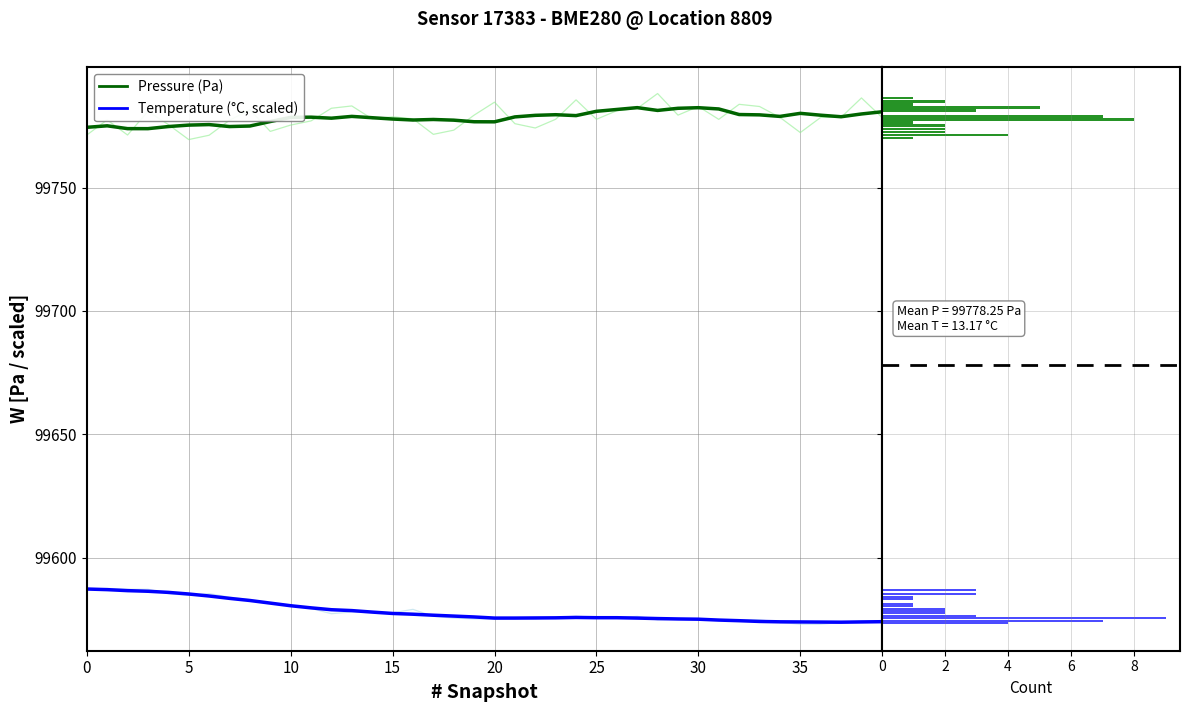

Which series changed the most between 13 and 20?

temperature